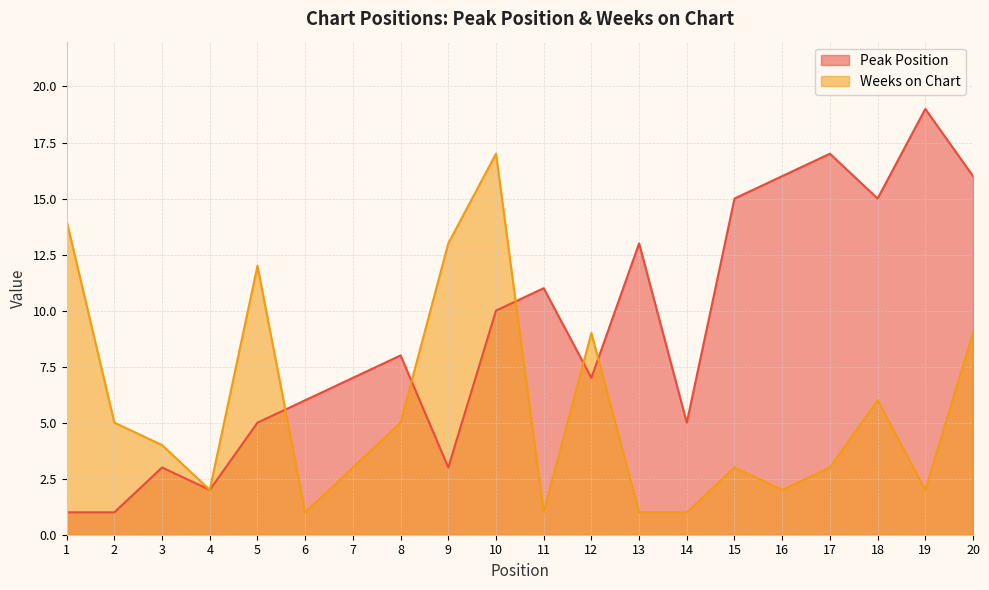

What is the difference between the second highest and second lowest values in the Peak Position series?

16